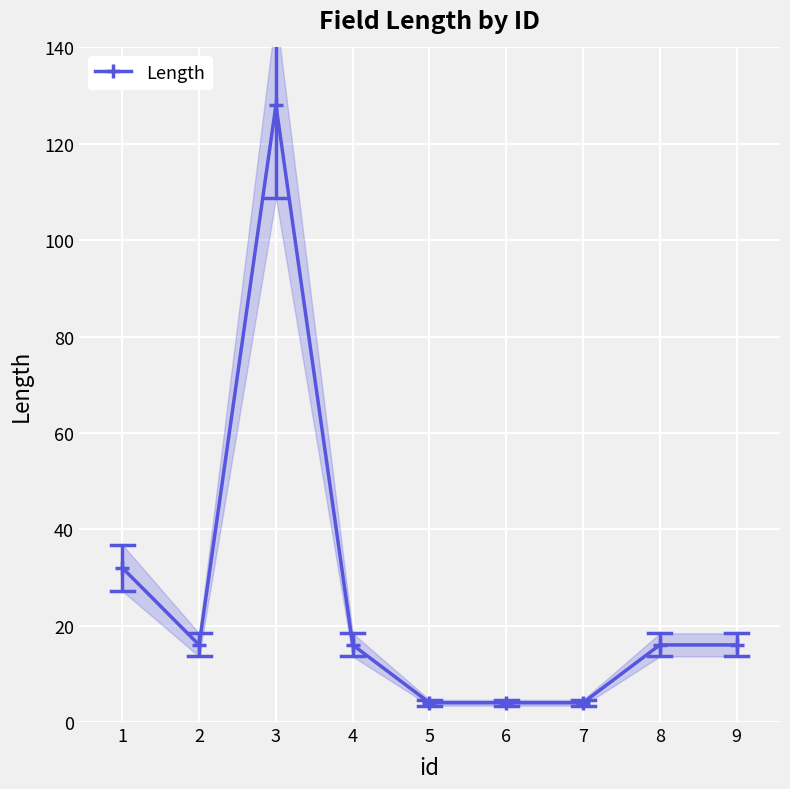

How many data points are less than 16?

3